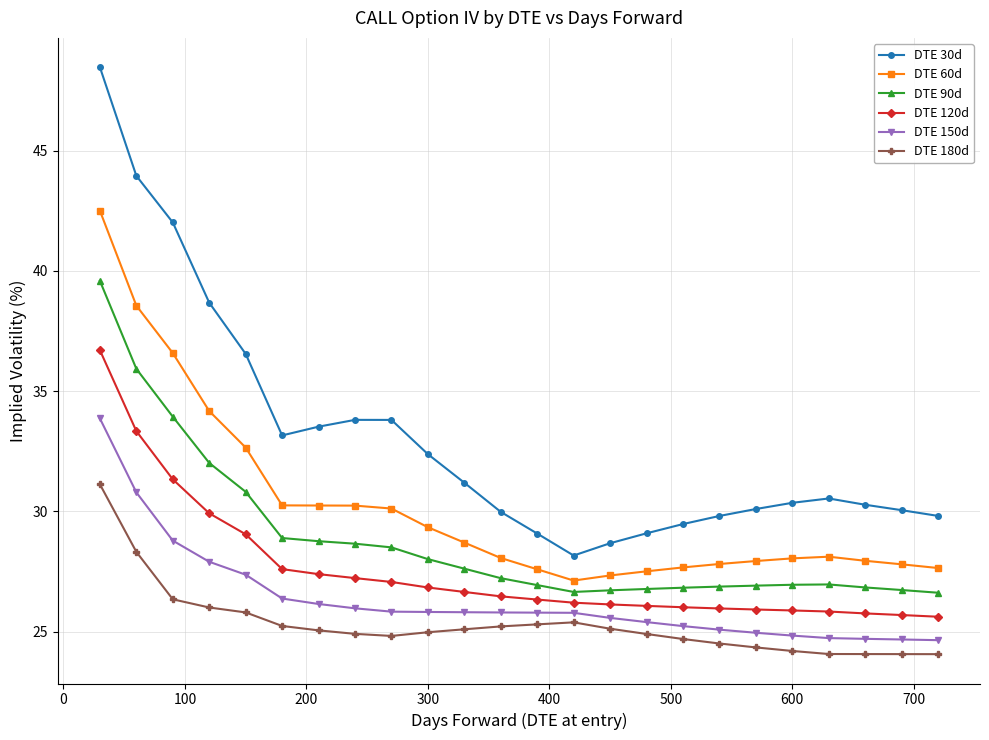

How many distinct data groups are displayed?

6